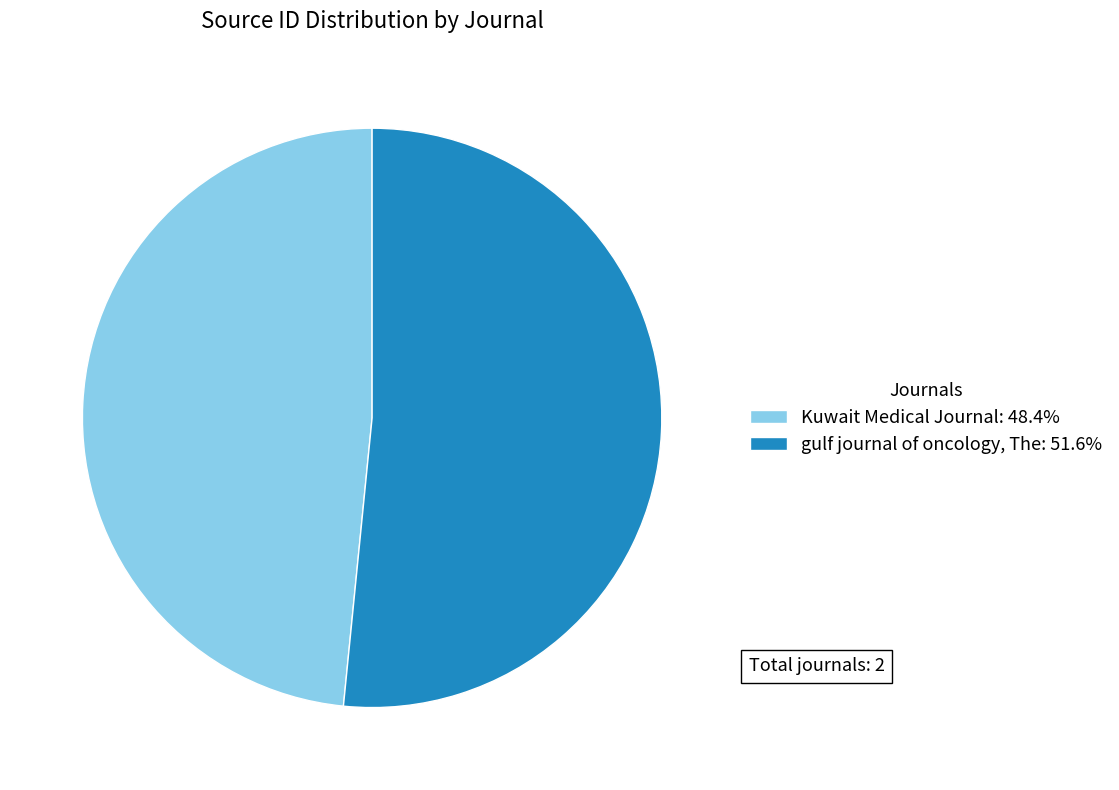

Approximately how many times larger is the value at Kuwait Medical Journal compared to gulf journal of oncology, The?

0.9